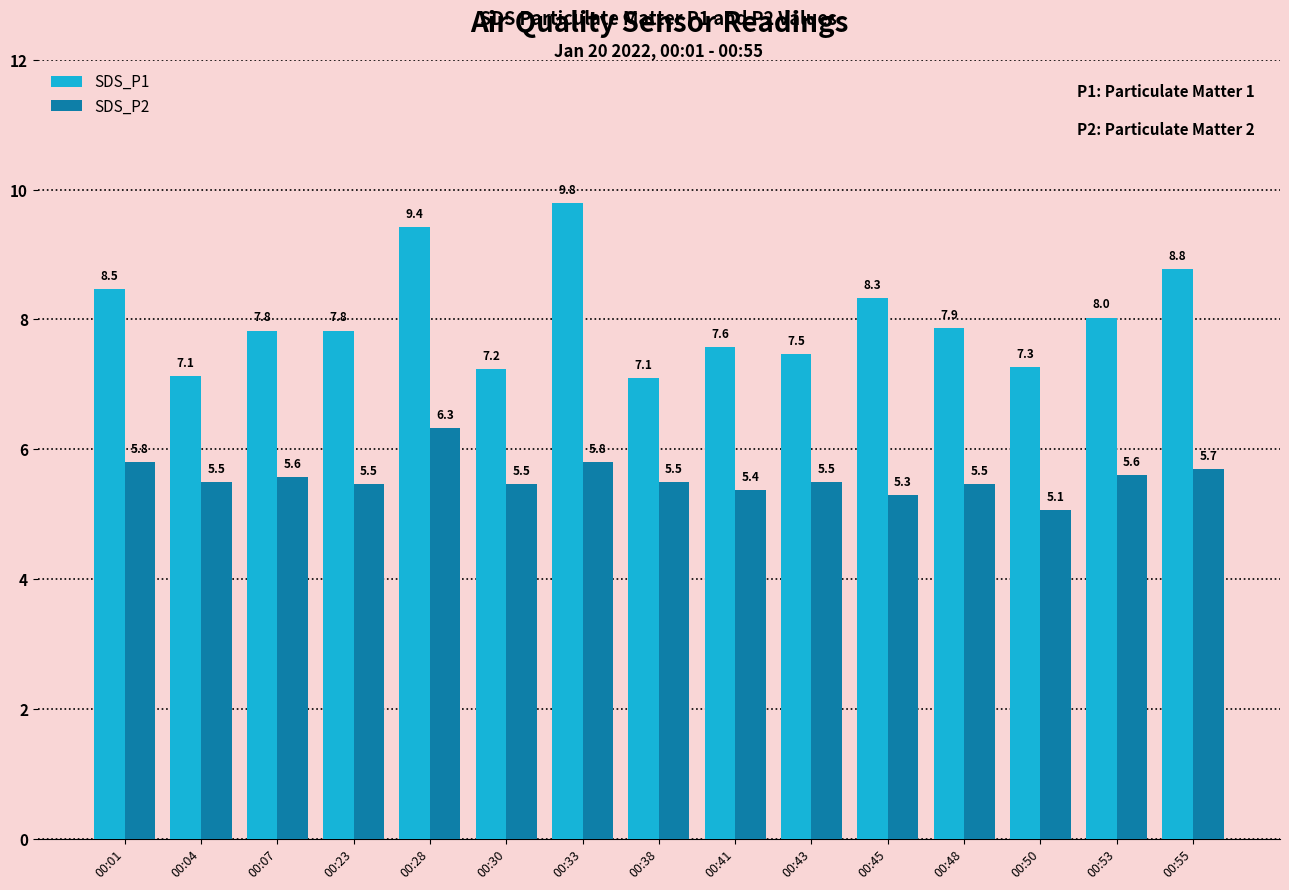

Between 00:23 and 00:48, which series saw the biggest shift?

SDS_P1